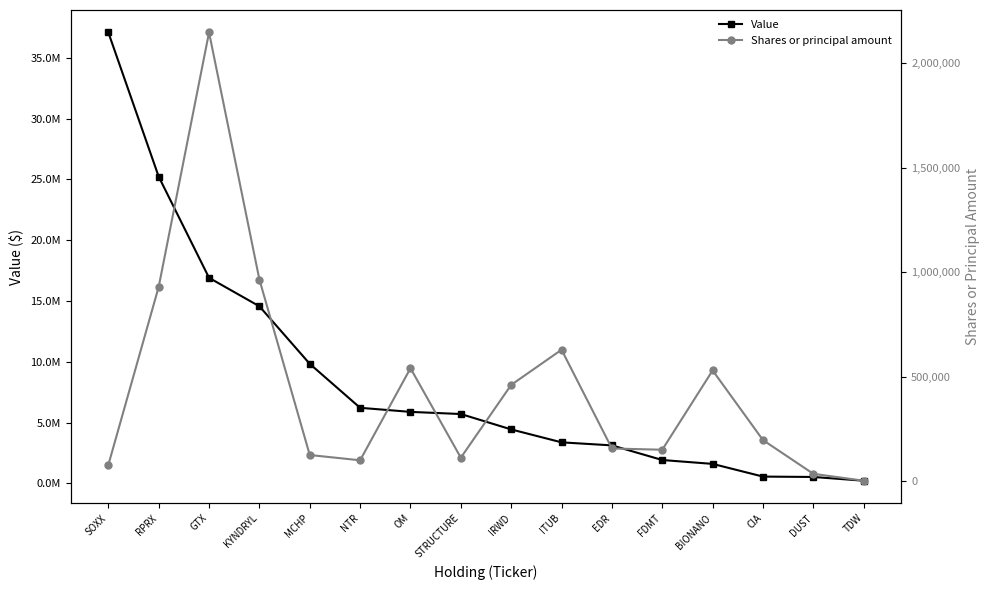

Is the value of Shares or principal amount at BIONANO greater than the value of Value at EDR?

No